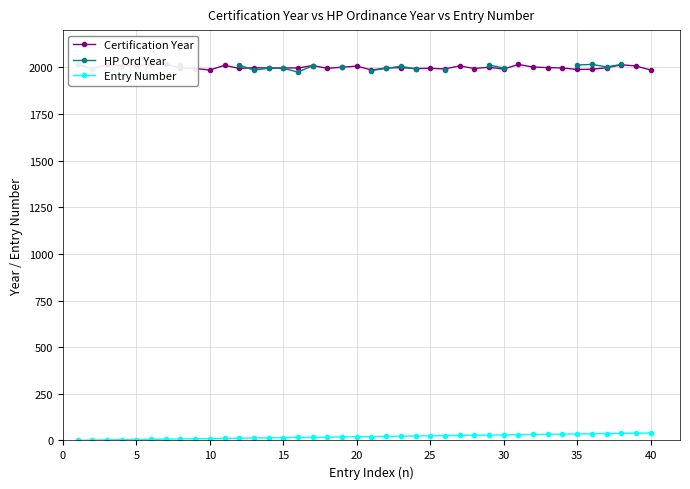

True or false: Certification Year has more than 2 points higher than both neighbors.

True